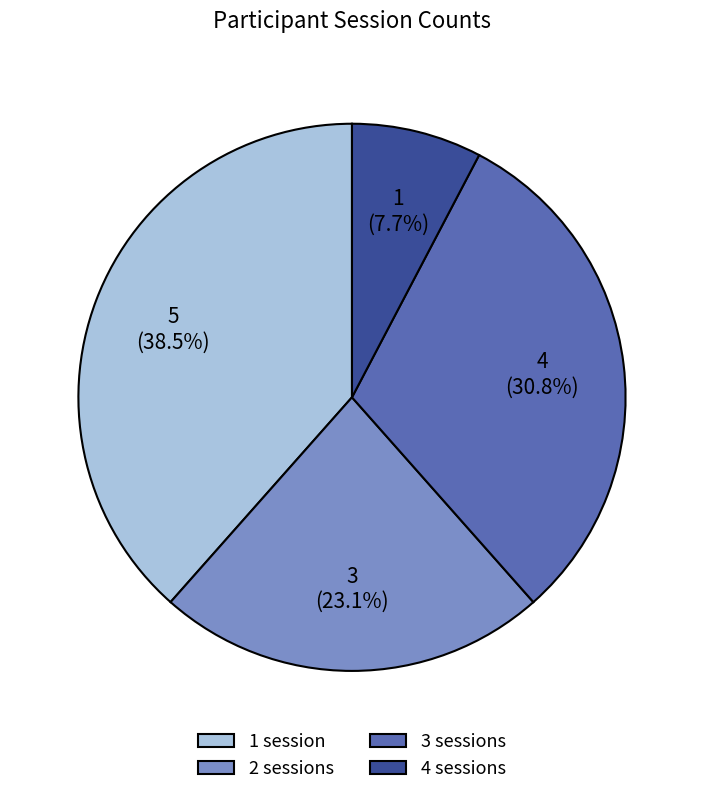

Which category has the smallest portion of the pie?

4 sessions